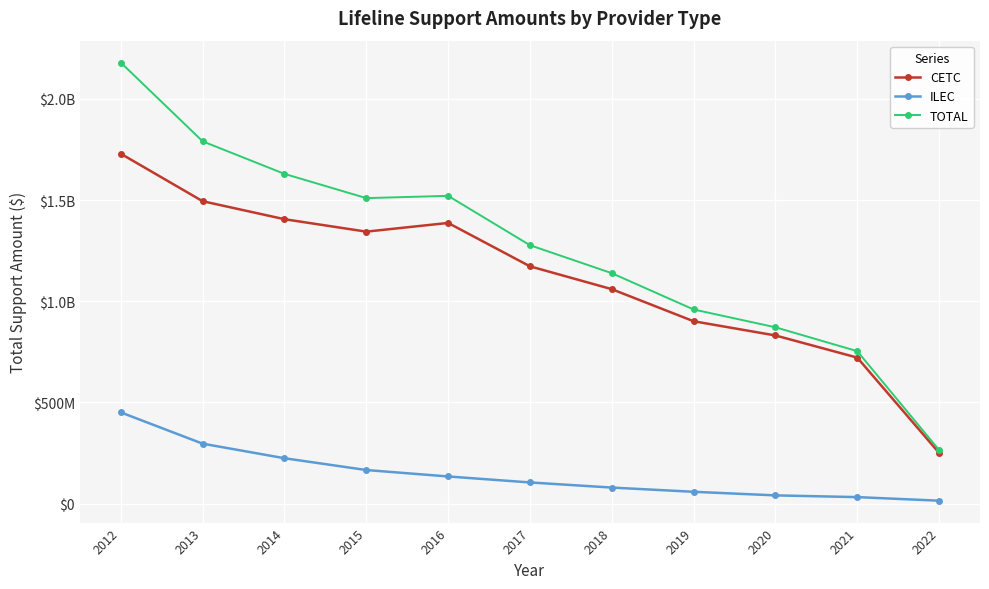

Read the TOTAL value at 2014, to the nearest 50.

1629339300